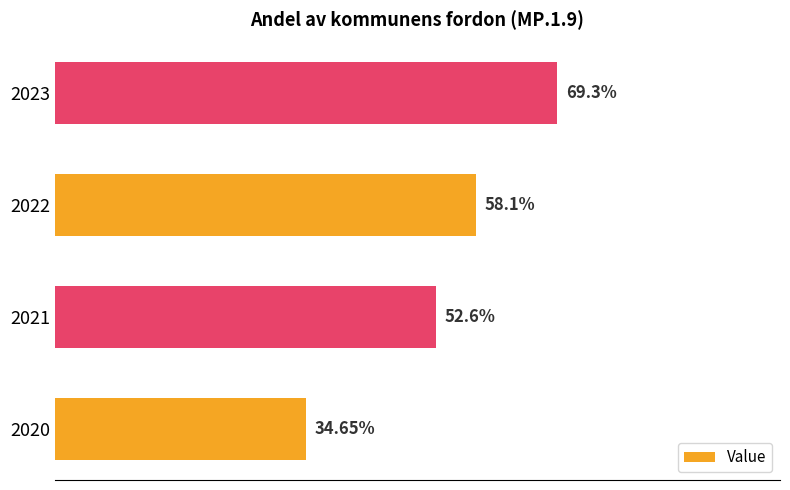

Rank the categories by value from lowest to highest.

2020, 2021, 2022, 2023